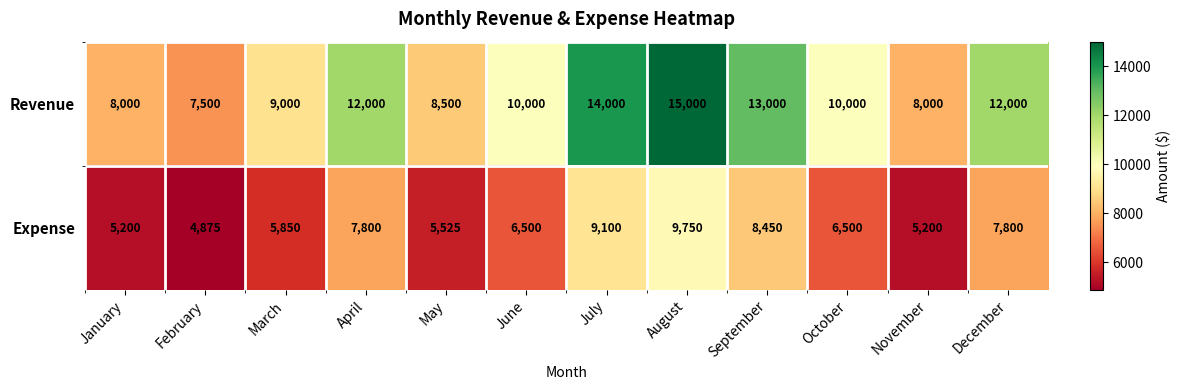

Reading right to left, list all the values displayed in this chart.

Revenue: 12000	8000	10000	13000	15000	14000	10000	8500	12000	9000	7500	8000
Expense: 7800	5200	6500	8450	9750	9100	6500	5525	7800	5850	4875	5200